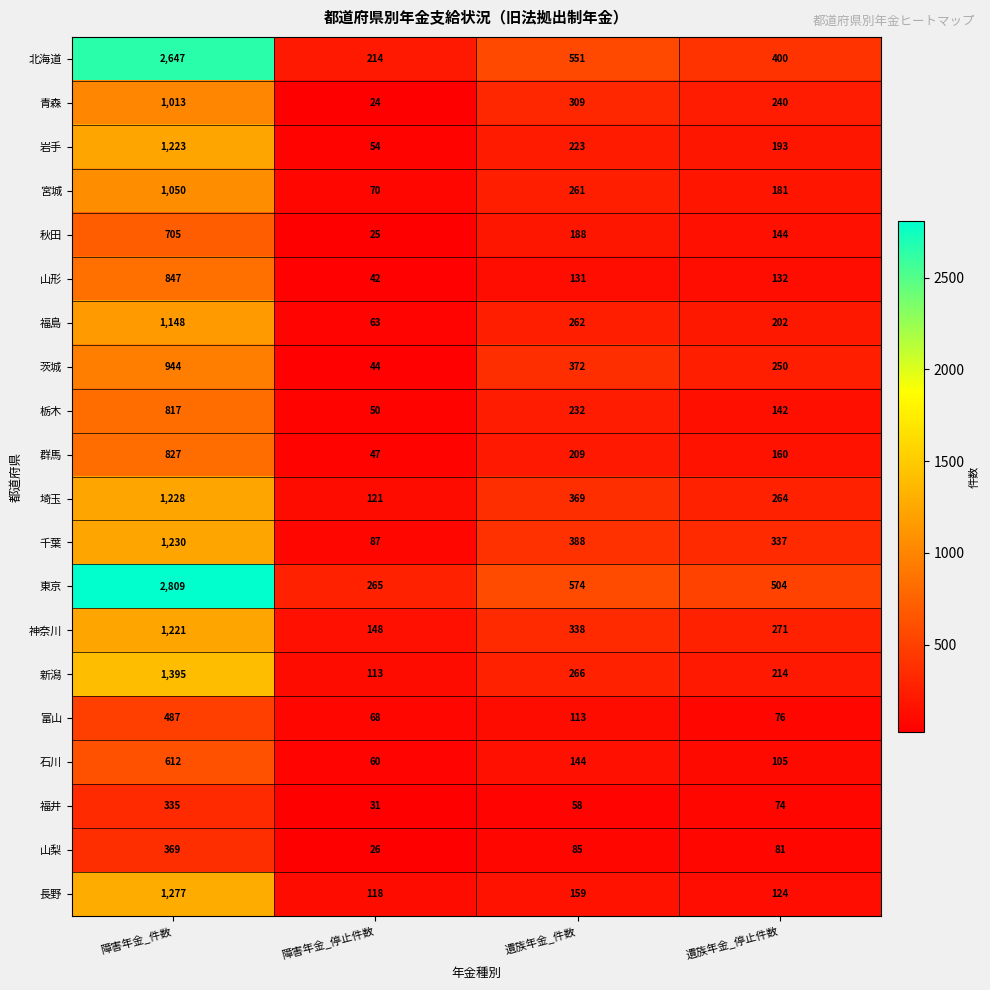

At which label does 富山 first exceed 113?

障害年金_件数